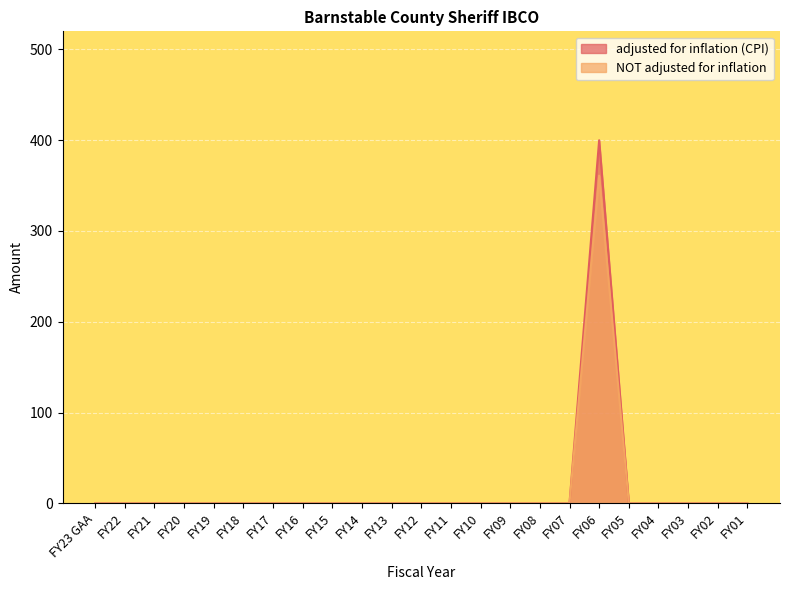

Between FY11 and FY02, which series saw the biggest shift?

adjusted for inflation (CPI)